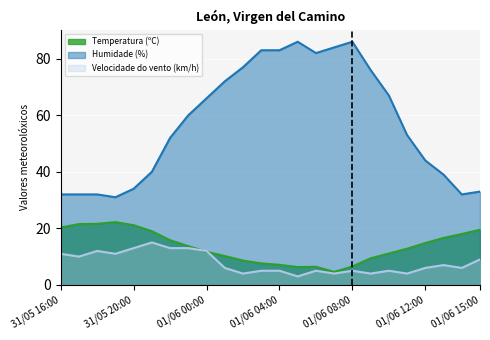

Is the value of Temperatura (ºC) at 01/06 13:00 greater than the value of Humidade (%) at 01/06 07:00?

No